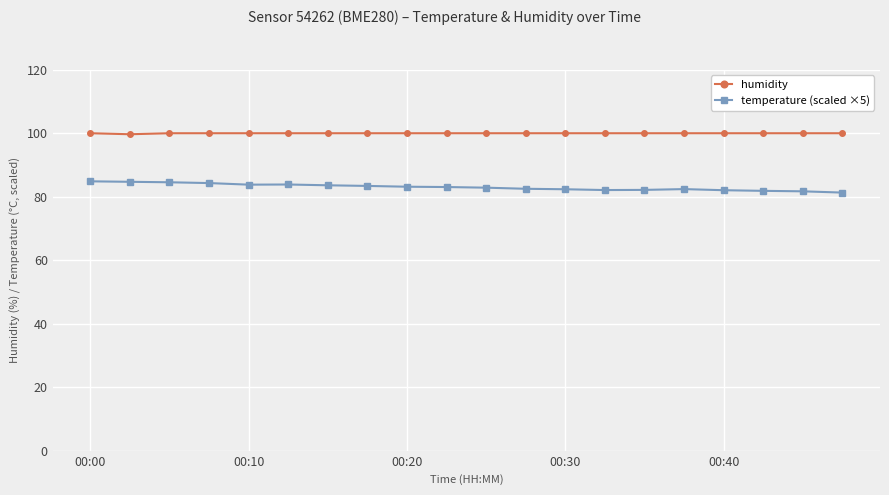

List the series in order of their overall mean, highest first.

humidity, temperature (scaled ×5)